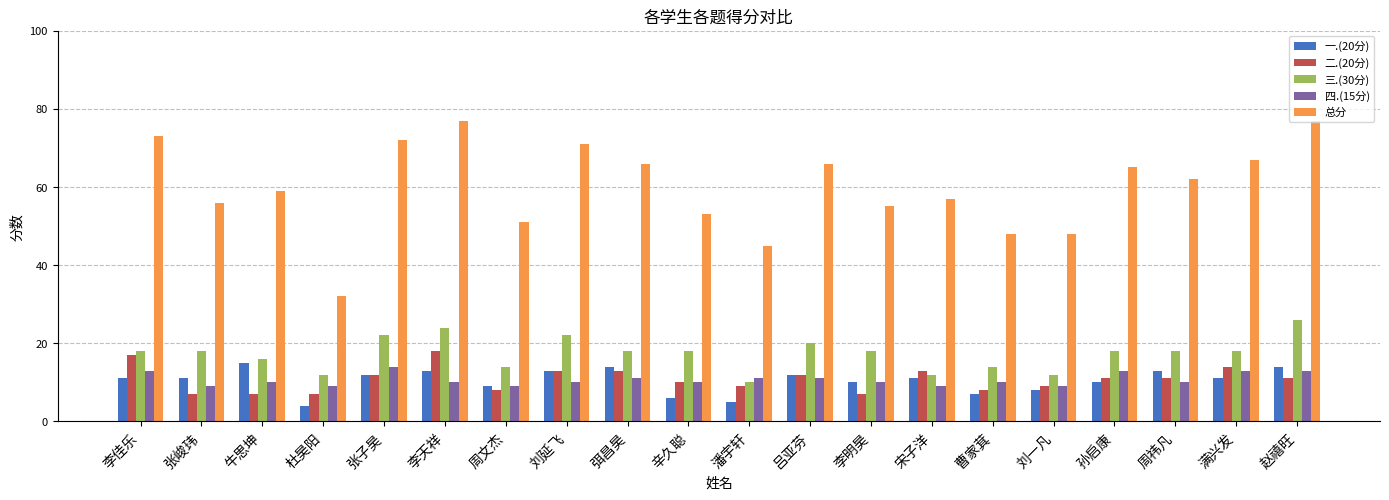

The 总分 series shows 57 at 宋子洋. True or false?

True